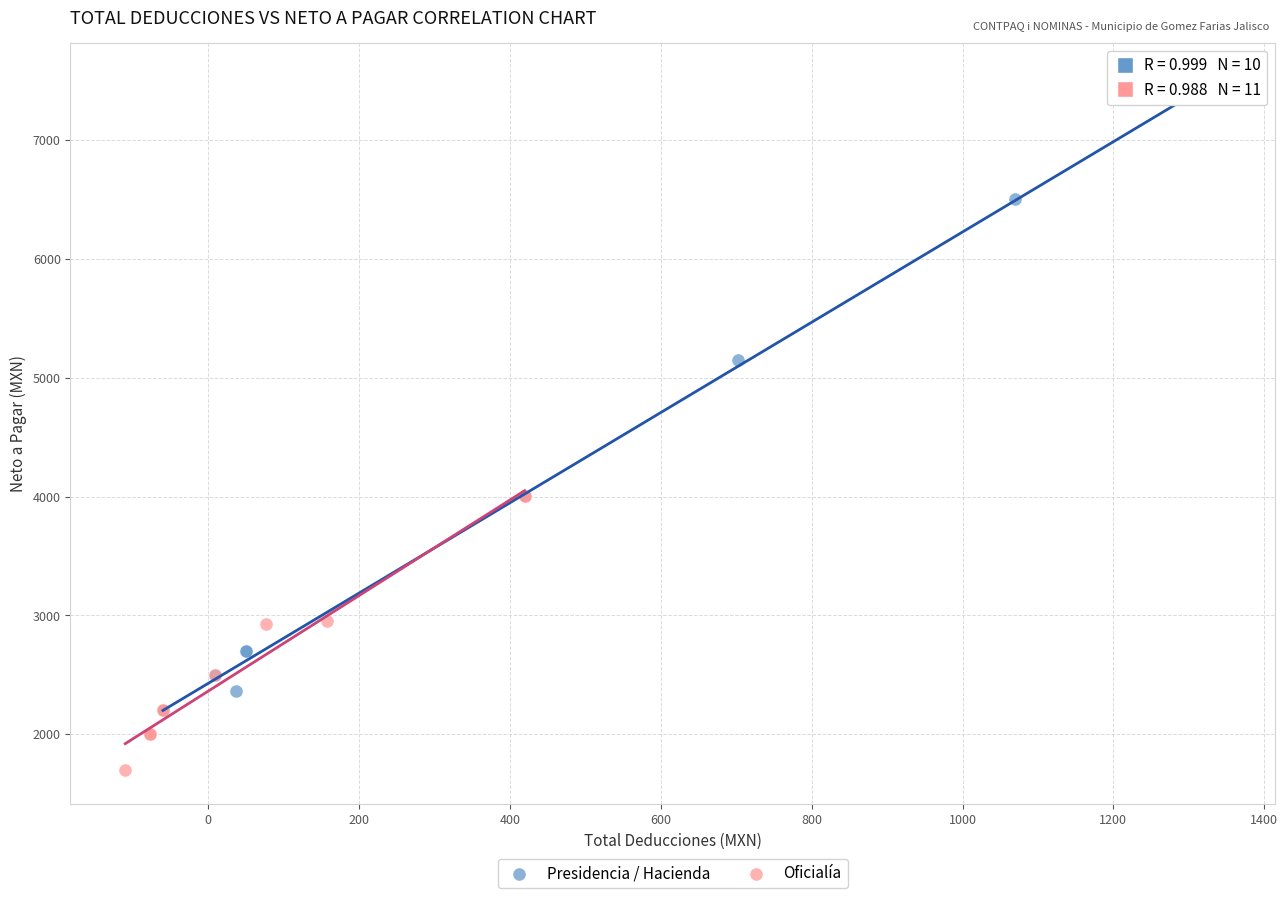

Which series has the largest Y range (max minus min)?

Presidencia / Hacienda